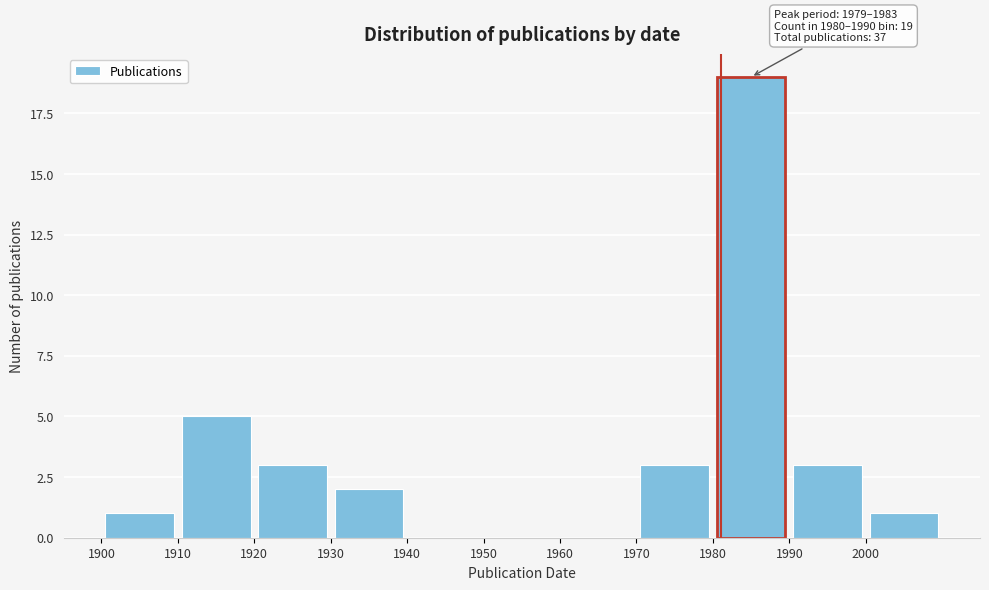

Which range on the x-axis has the tallest bar?

1980 to 1990